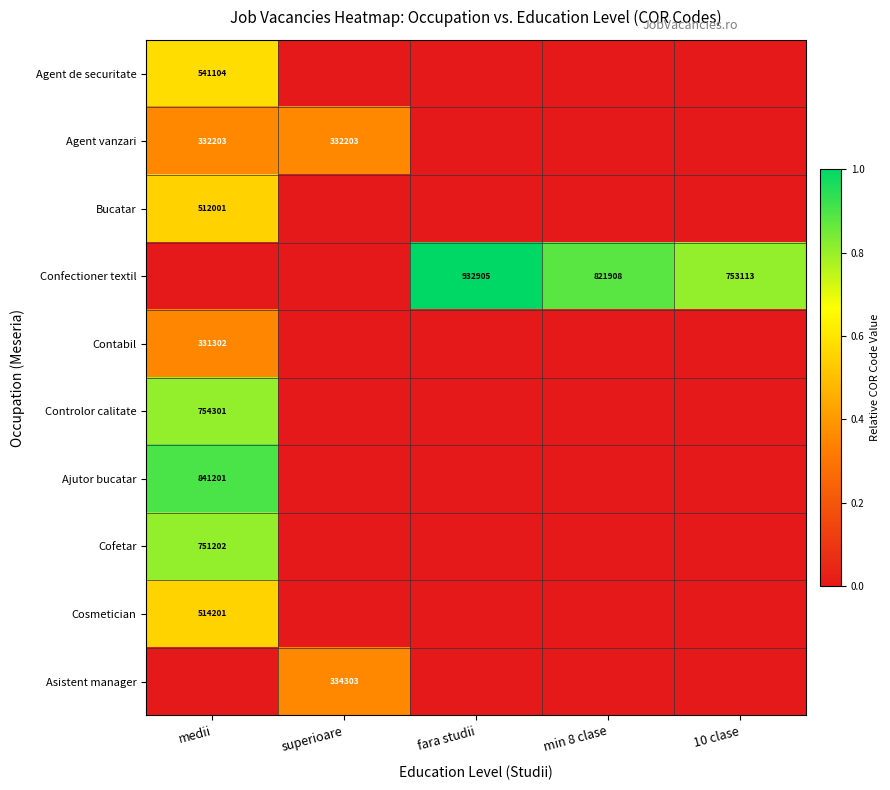

Is it true that Agent vanzari equals 87139 at medii?

False